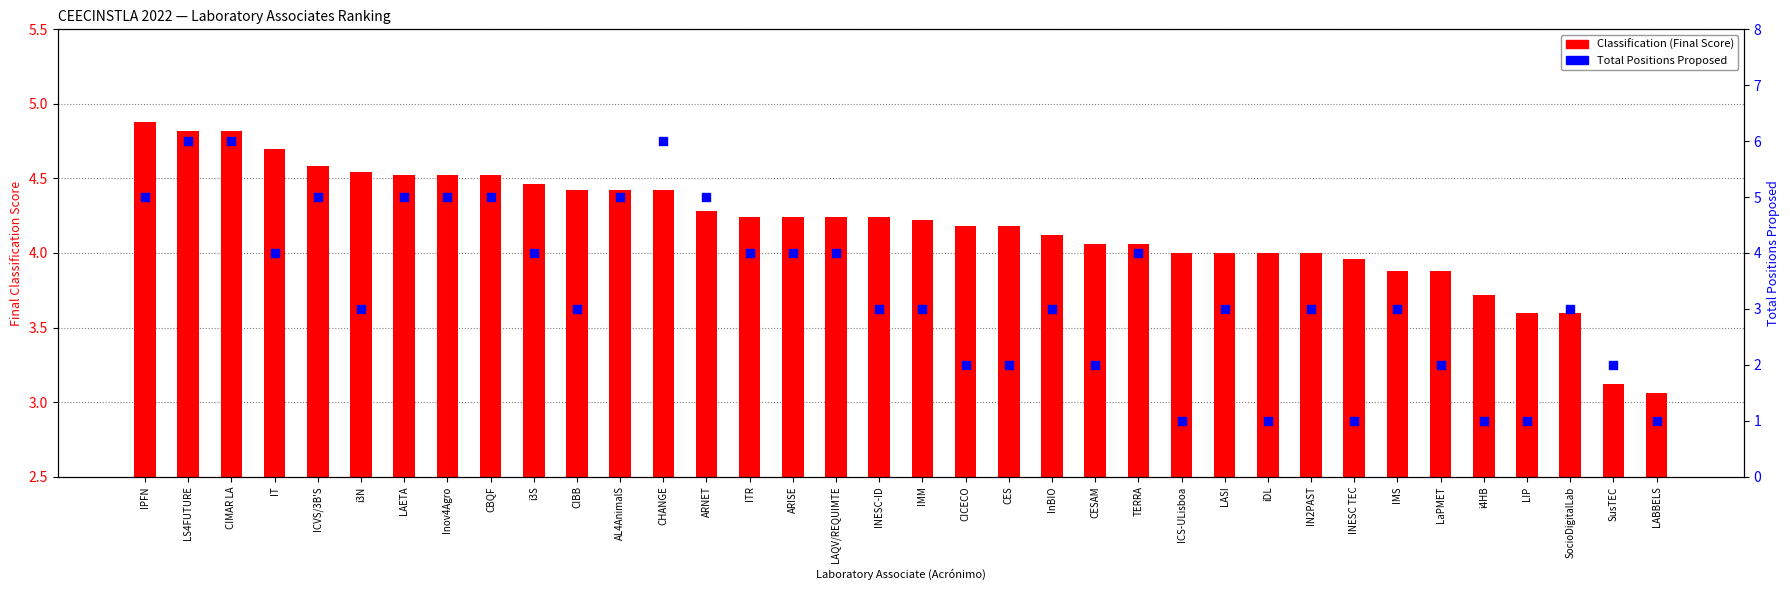

What are all the series names shown in the legend?

Classification (Final Score), Total Positions Proposed